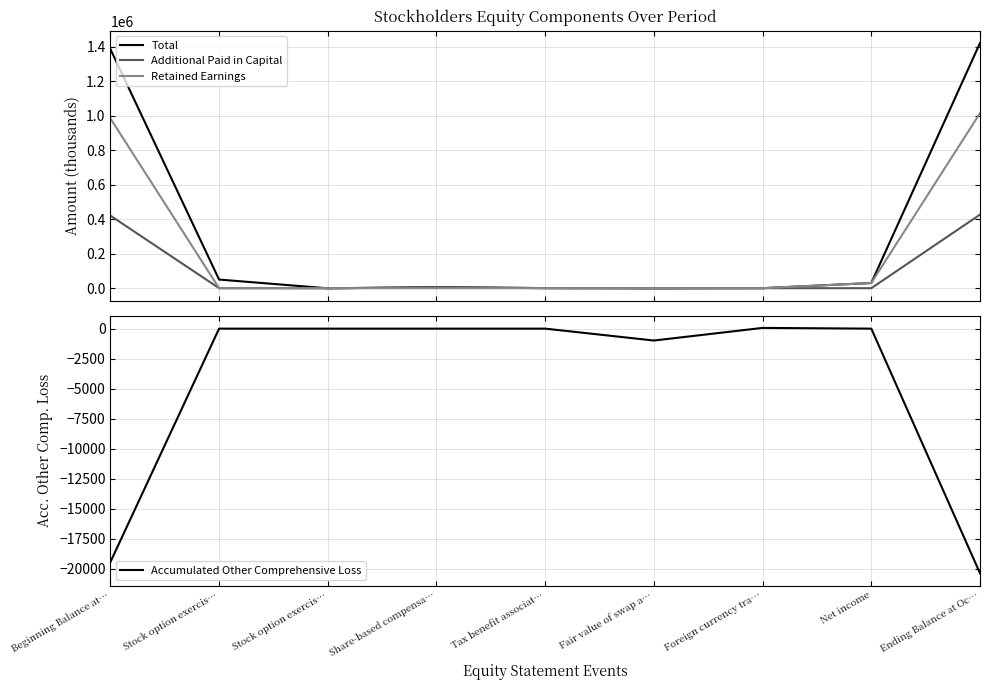

Where is Retained Earnings nearest to the value 507011?

Beginning Balance at…